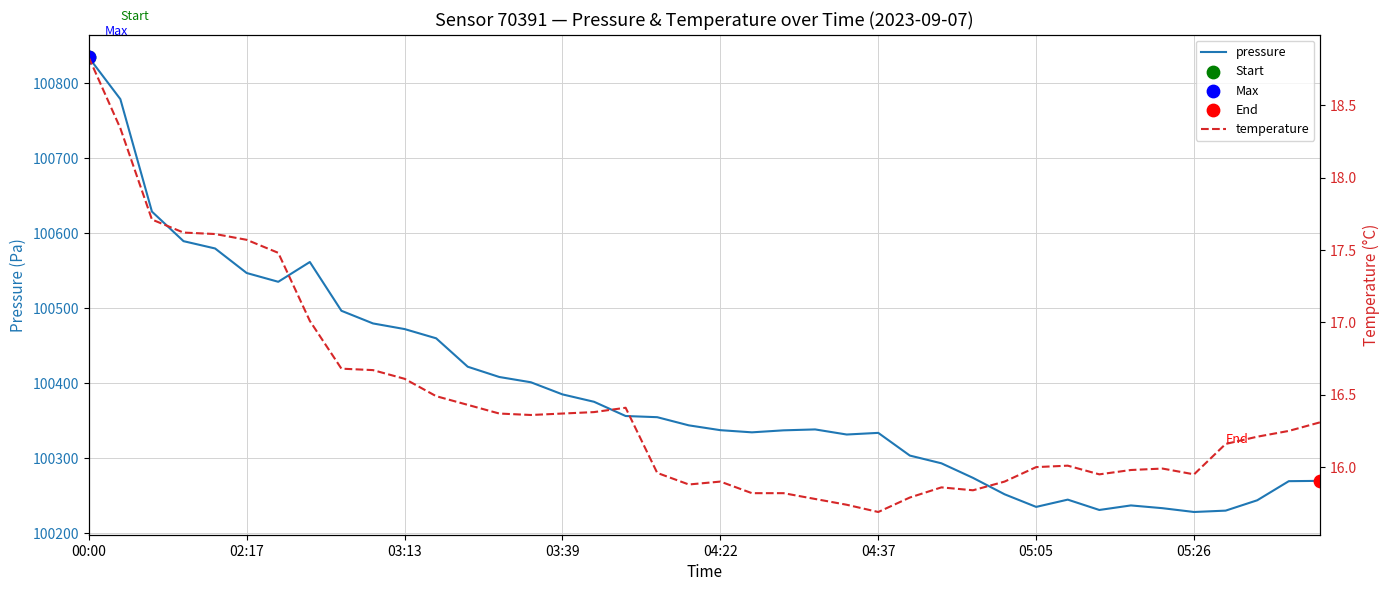

Which series has the widest spread of Y values?

pressure